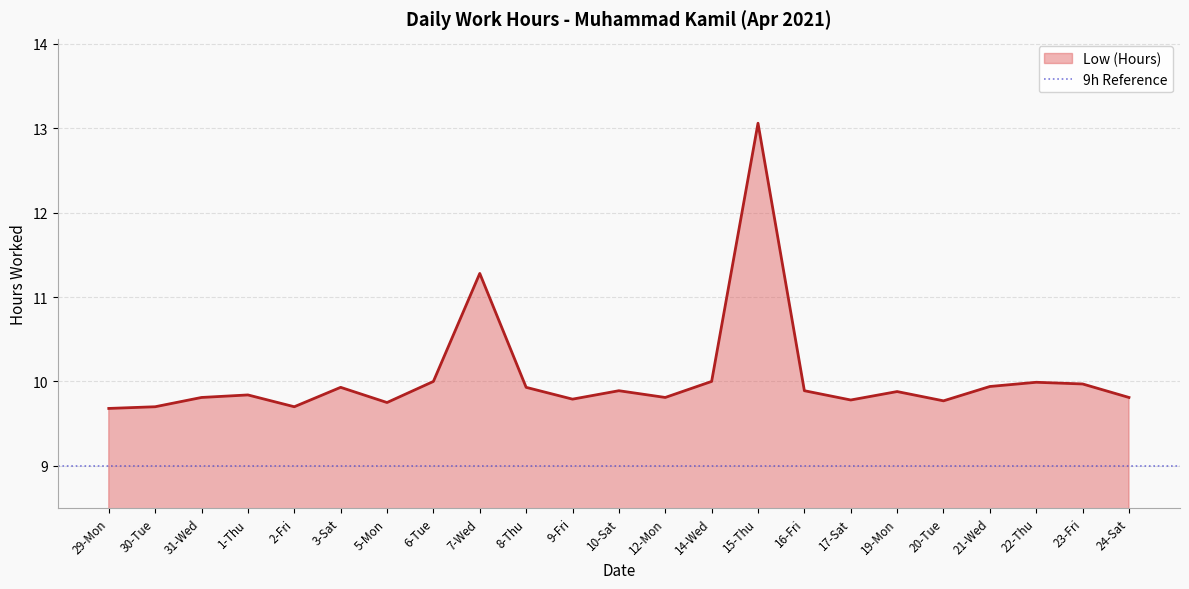

List the labels in order of value, largest first.

15-Thu, 7-Wed, 6-Tue, 14-Wed, 22-Thu, 23-Fri, 21-Wed, 3-Sat, 8-Thu, 10-Sat, 16-Fri, 19-Mon, 1-Thu, 31-Wed, 12-Mon, 24-Sat, 9-Fri, 17-Sat, 20-Tue, 5-Mon, 30-Tue, 2-Fri, 29-Mon